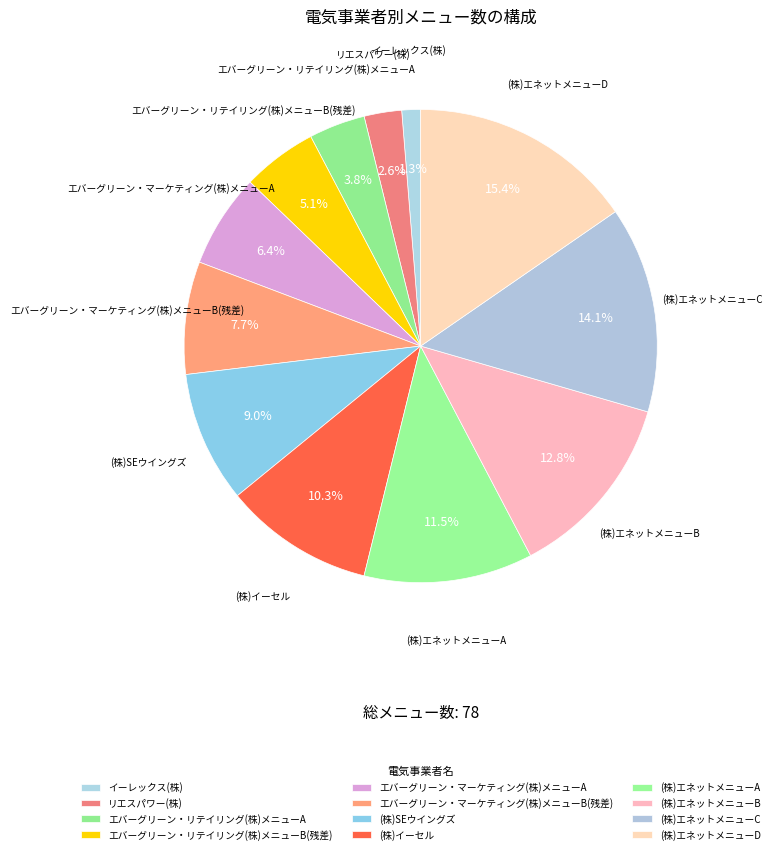

What is the largest slice in the pie chart?

(株)エネットメニューD